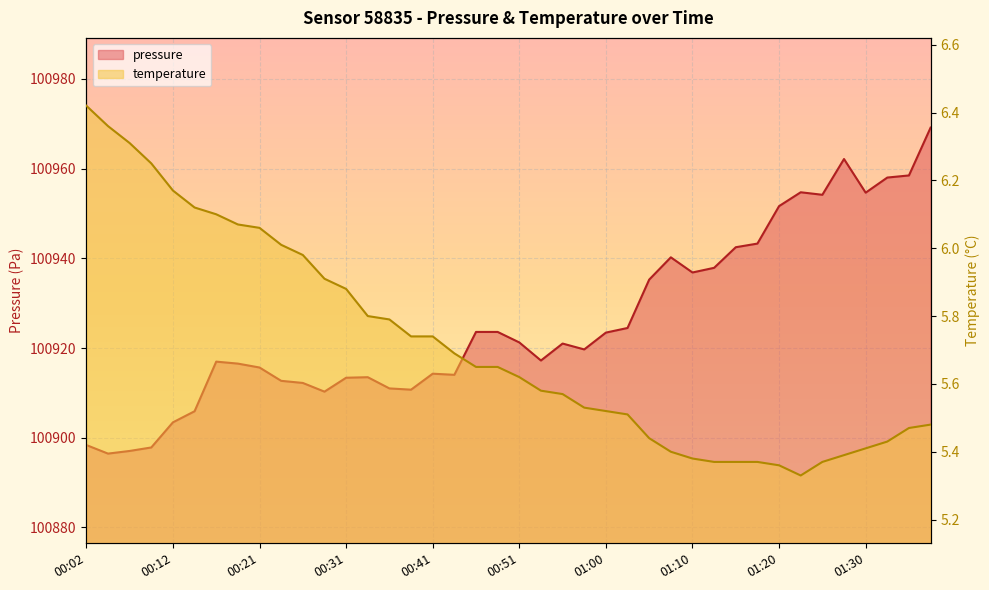

How many data points in pressure are less than 100921?

20